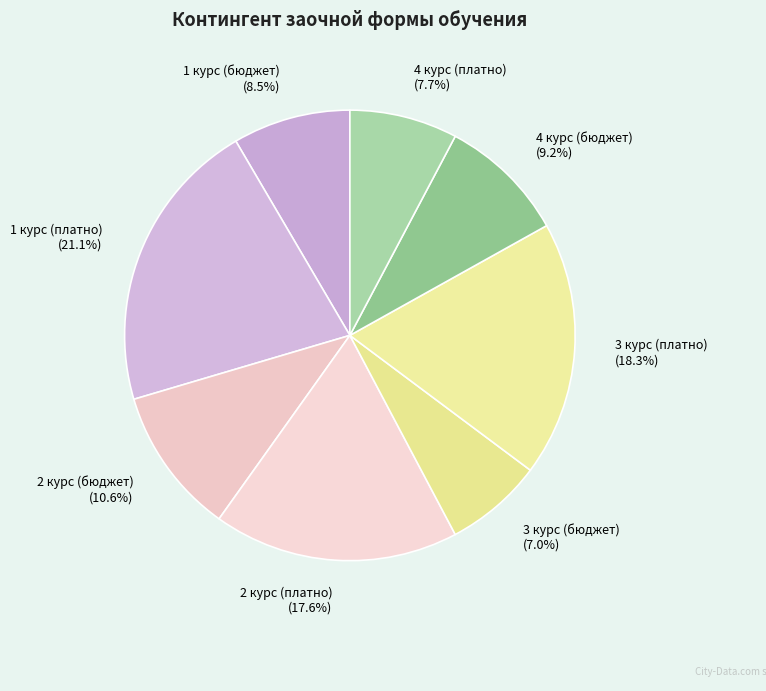

Combined, do 1 курс (платно) and 4 курс (платно) account for over 50%?

No